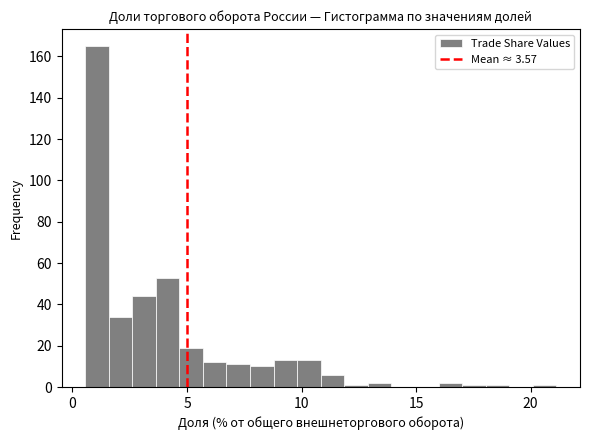

Read against the x-axis, roughly where is the centre of the tallest bar?

1.0